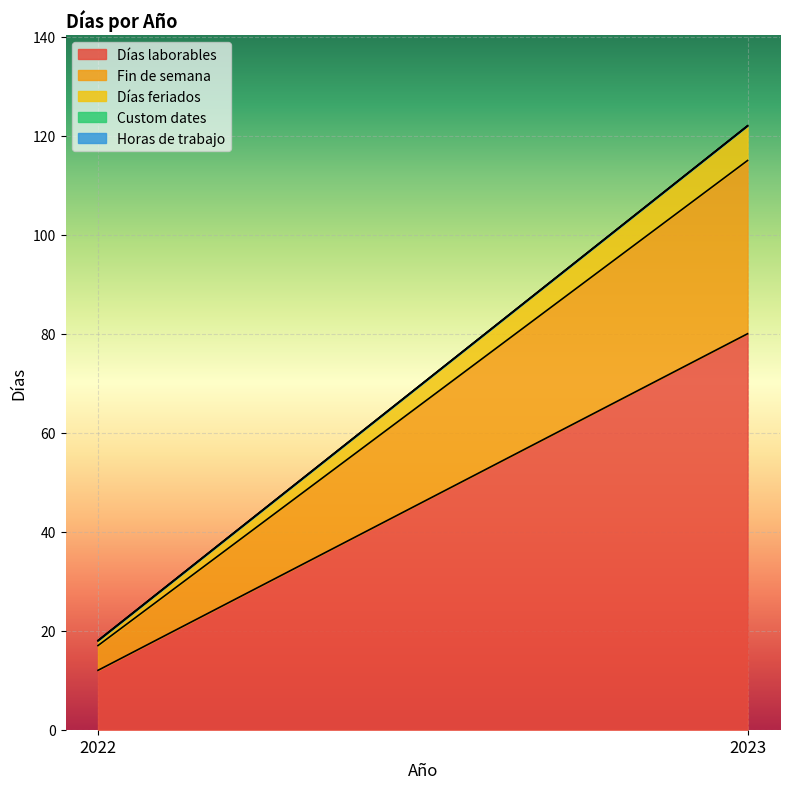

True or false: Custom dates has a value of 0 at 2022.

True